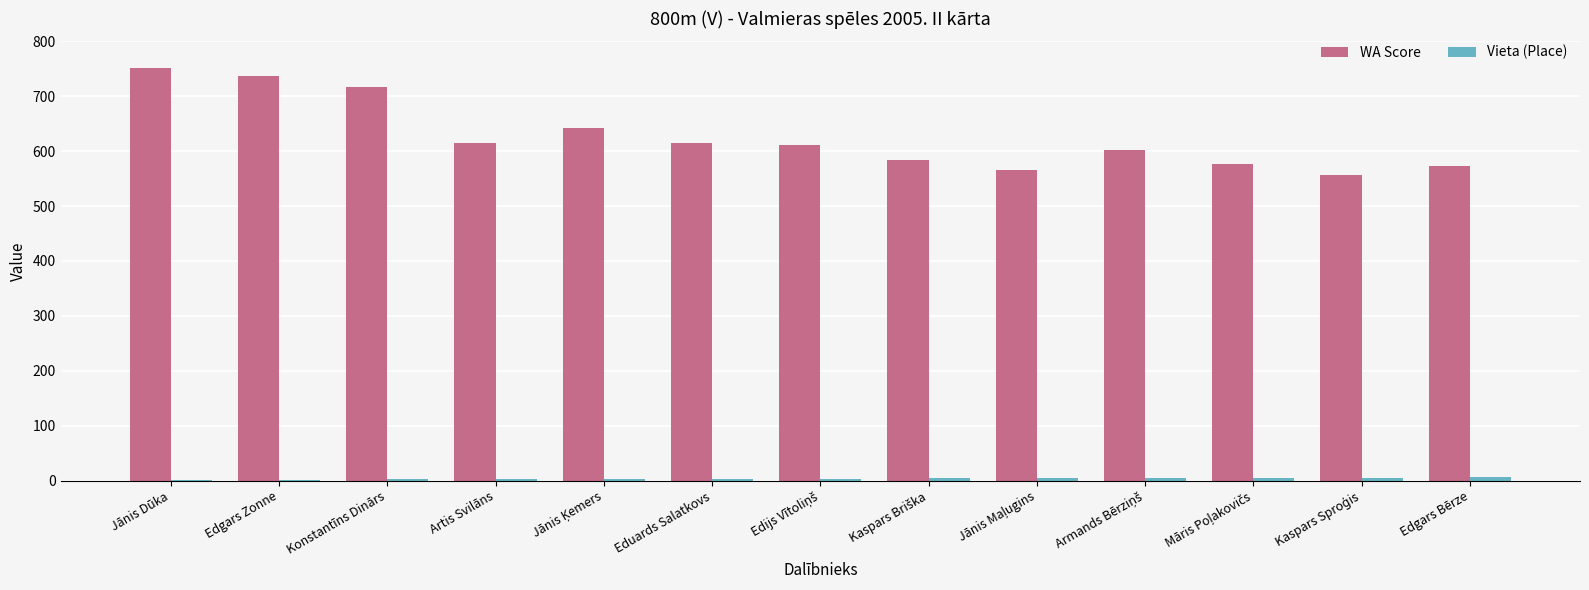

How many groups of bars are there?

13